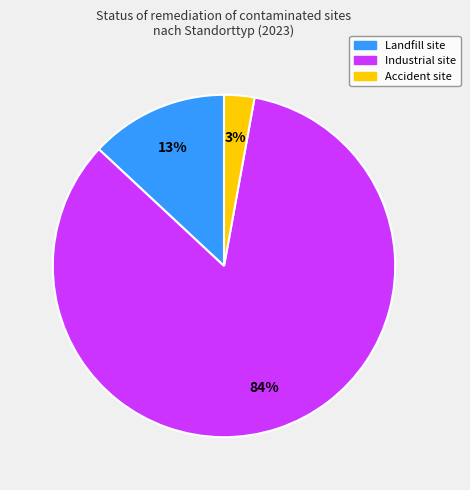

Is it true that Landfill site is 1% of the pie?

False